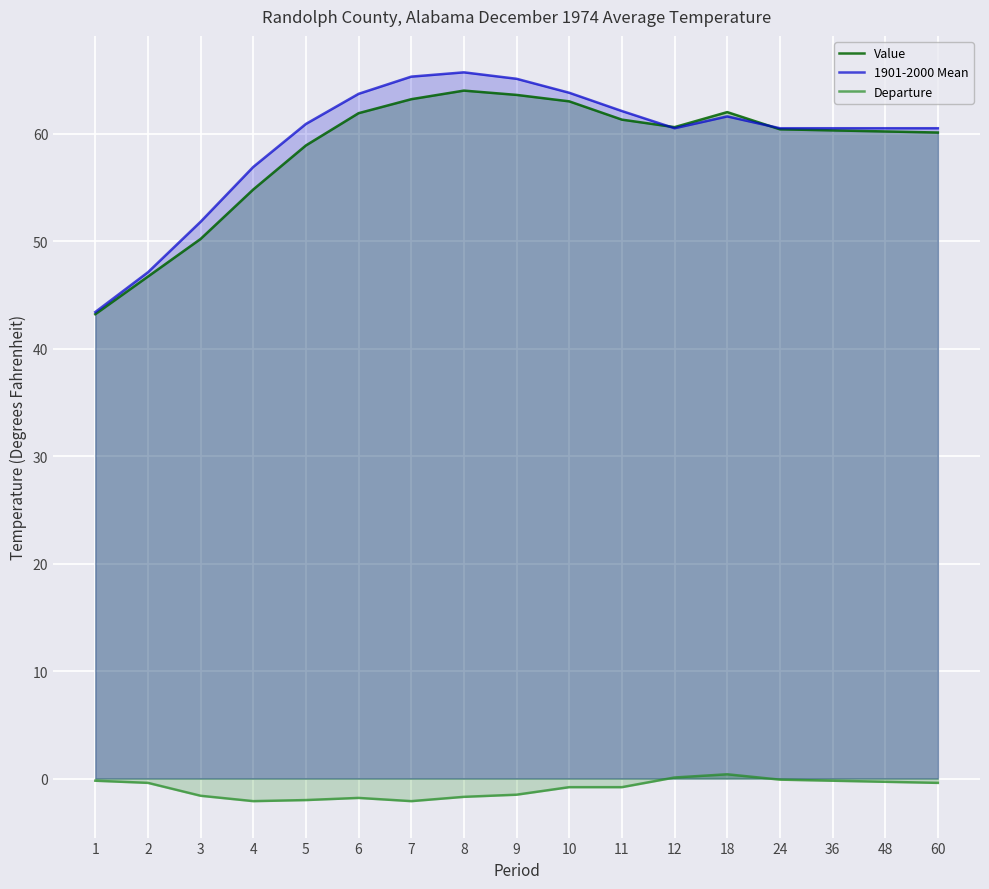

At which category does Departure reach its first local peak?

6